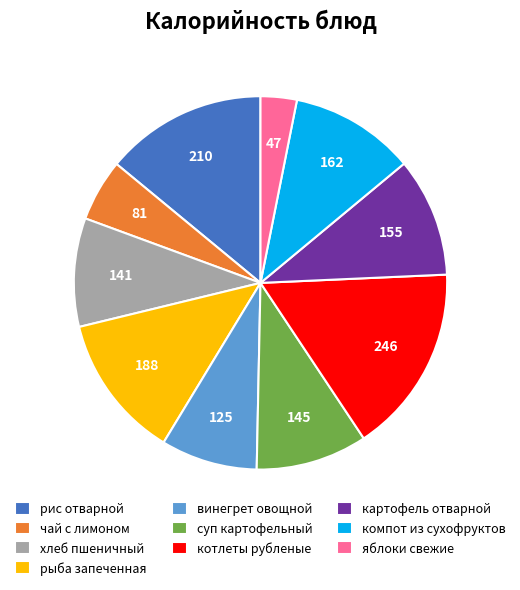

How many segments does this pie chart have?

10